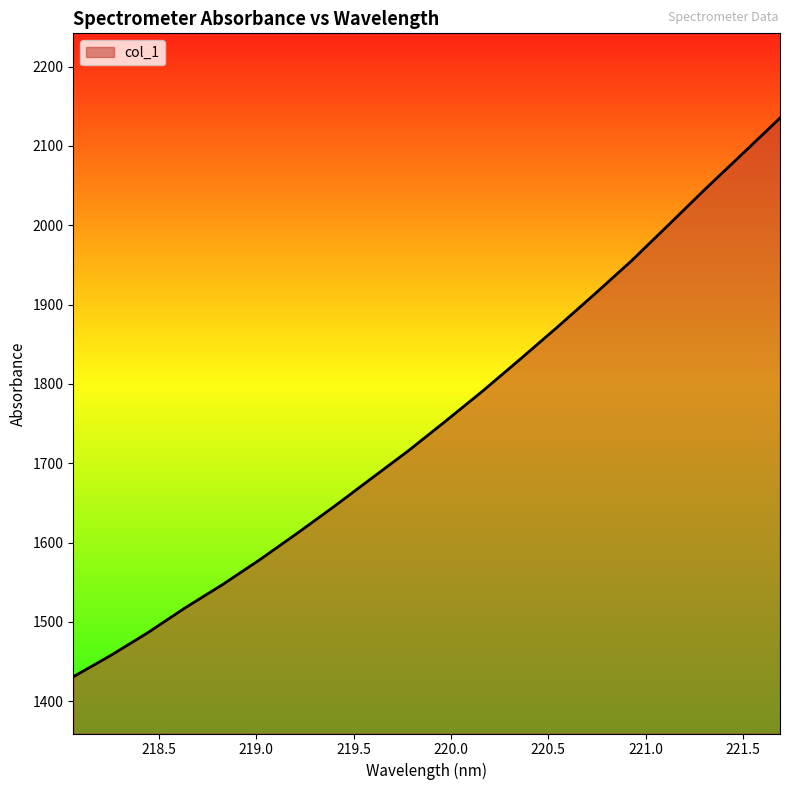

What is the greatest value displayed?

2135.1